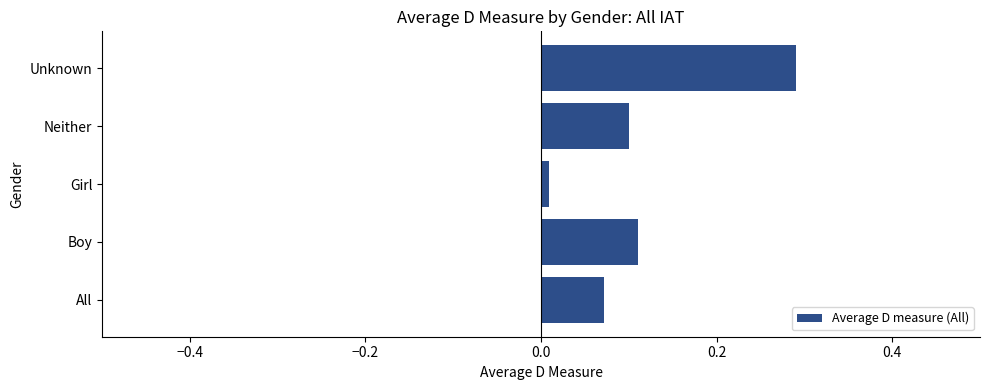

What is the sum of all values?

0.6